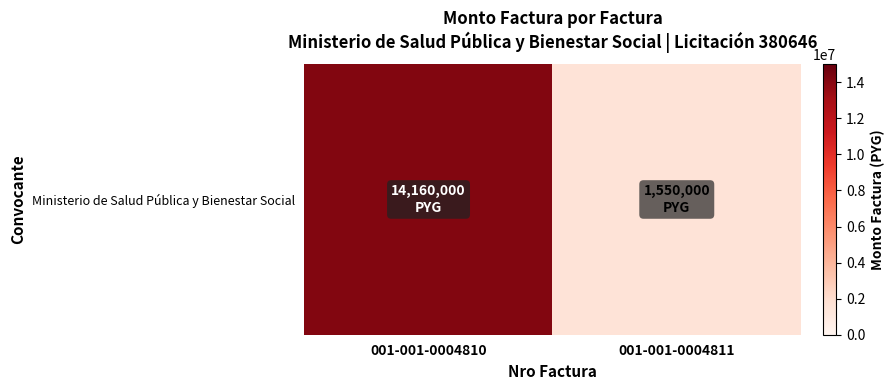

What is the smallest value displayed?

1550000